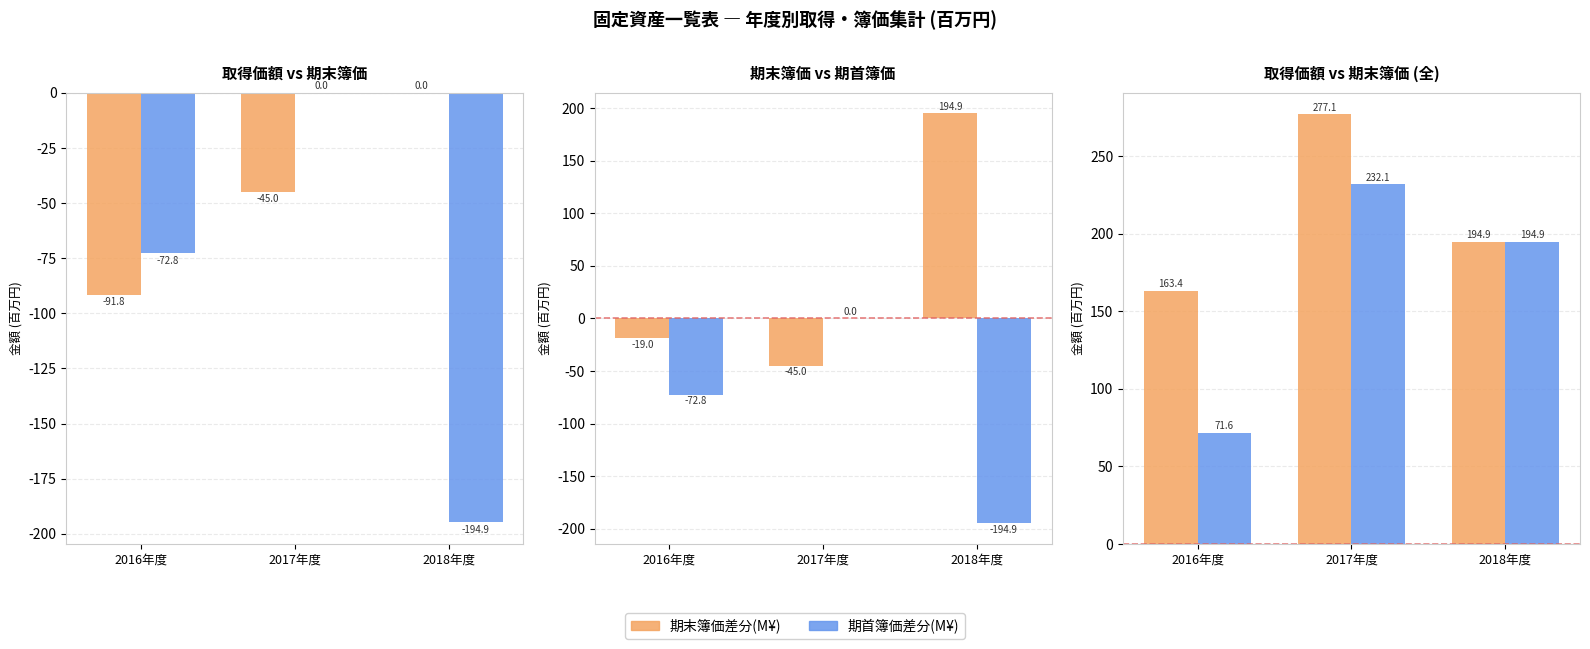

How many data points in 期首簿価差分(M¥) are above -72?

1